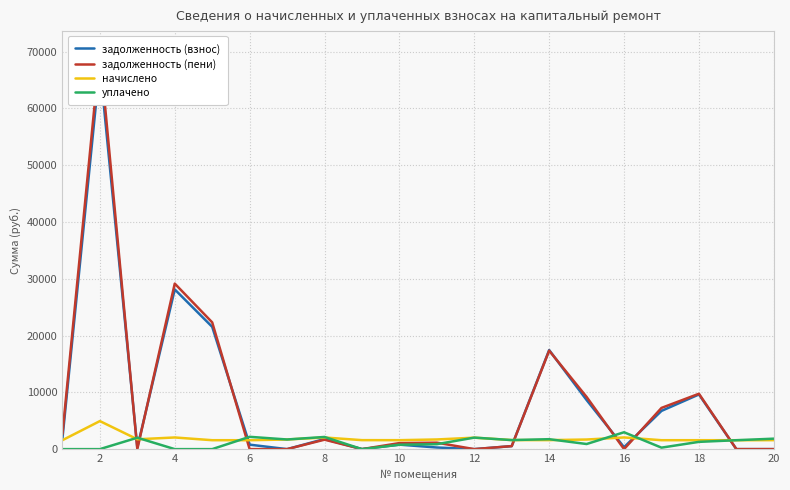

What is the lowest value of the начислено series?

1569.0